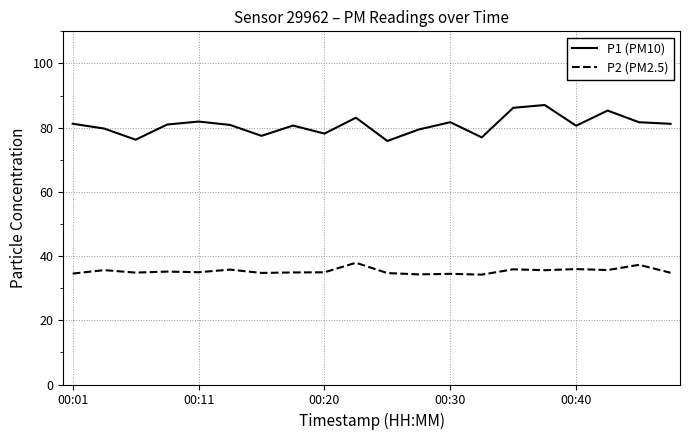

List the series in order of their peak value, lowest first.

P2 (PM2.5), P1 (PM10)